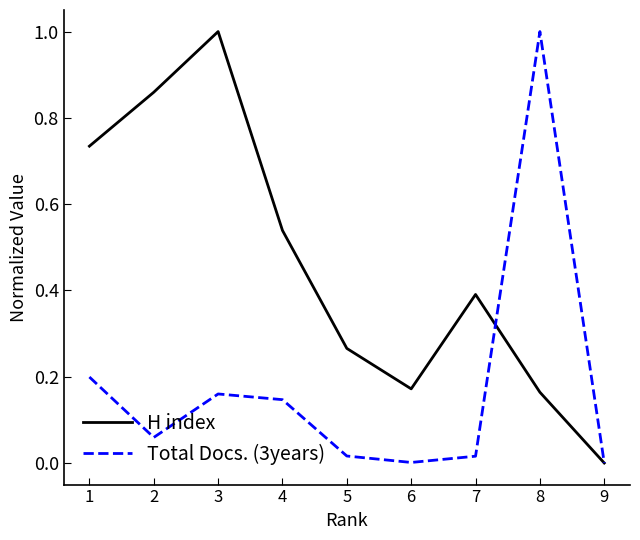

What is the greatest value displayed?

1.0